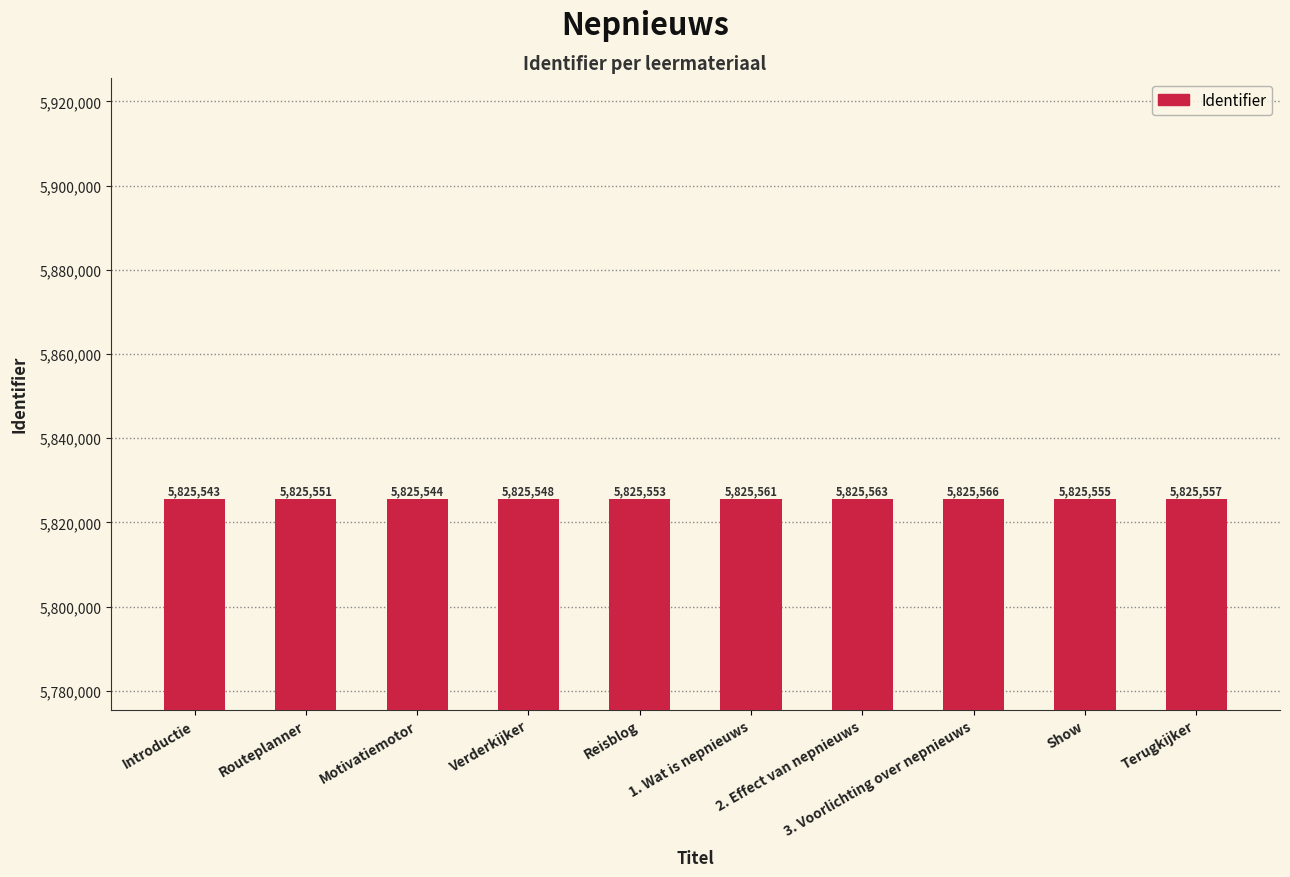

How many series are shown in this chart?

1